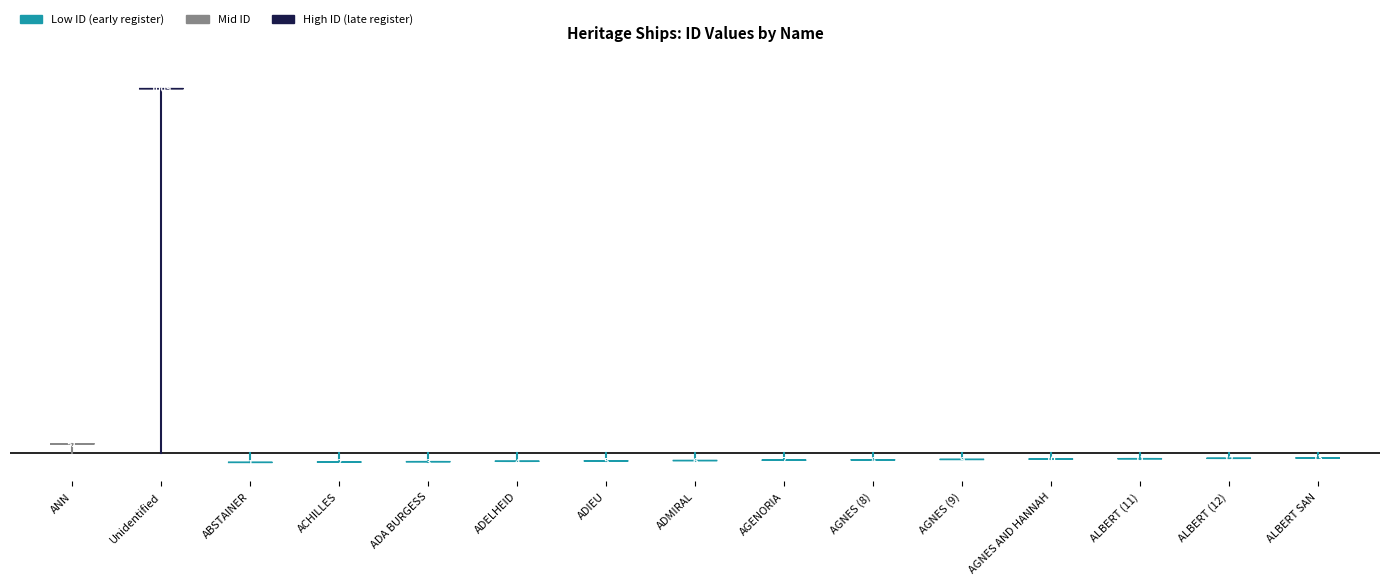

Which label corresponds to the smallest value in the chart?

ABSTAINER